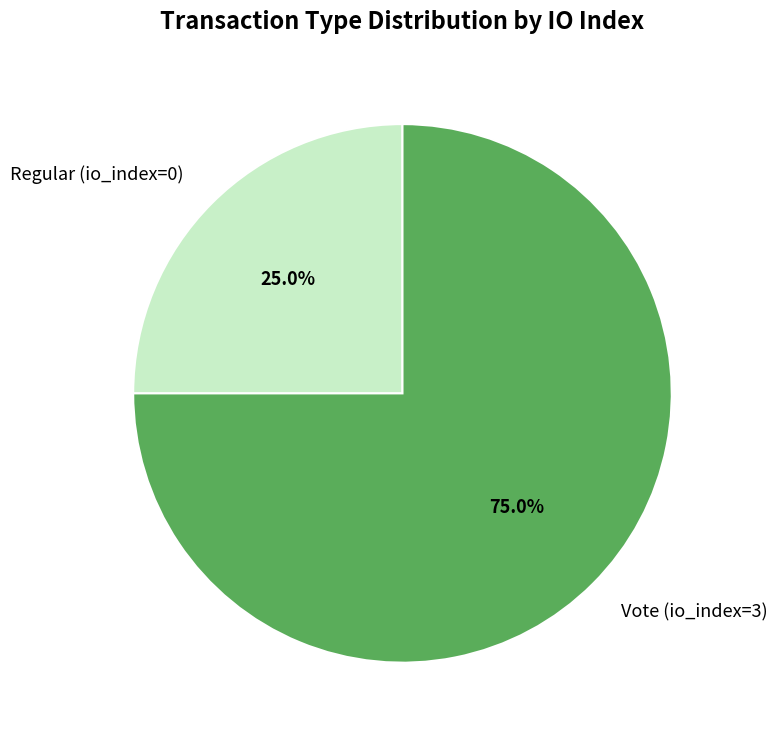

How many slices are in this pie chart?

2